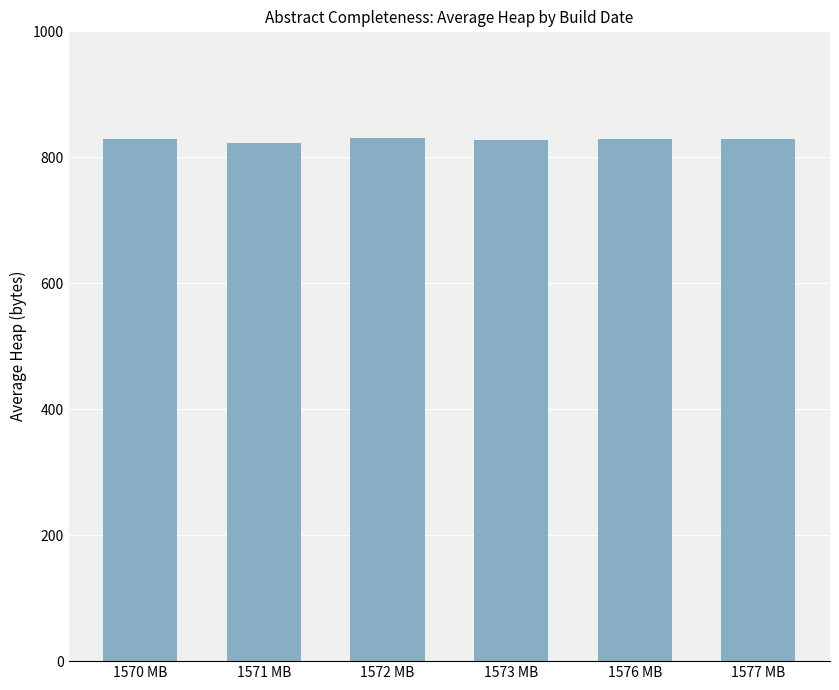

Reading left to right, transcribe all the data shown in this chart.

1570 MB=828429165.0	1571 MB=822827846.3	1572 MB=831099907.0	1573 MB=827028129.5	1576 MB=828927203.5	1577 MB=829649013.5